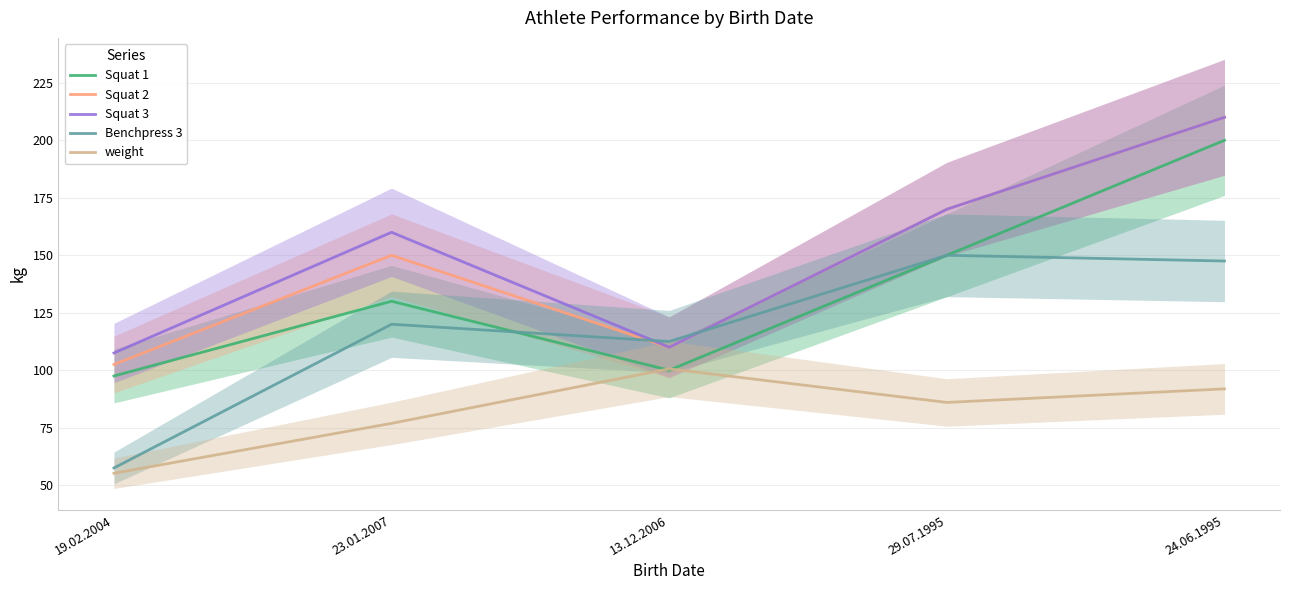

What is the value of the Squat 3 point at the 4th from the left?

170.0